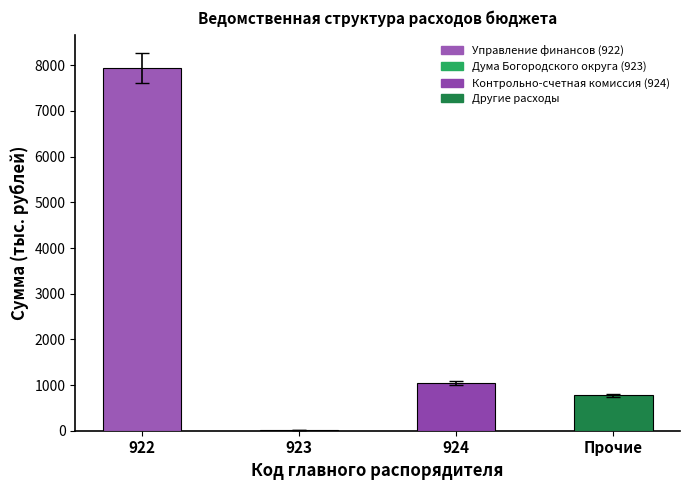

Reading left to right, list all the values displayed in this chart.

Управление финансов (922): 922=7941.4	923=0.0	924=0.0	Прочие=0.0
Дума Богородского округа (923): 922=0.0	923=16.0	924=0.0	Прочие=0.0
Контрольно-счетная комиссия (924): 922=0.0	923=0.0	924=1052.8	Прочие=0.0
Другие расходы: 922=0.0	923=0.0	924=0.0	Прочие=779.5